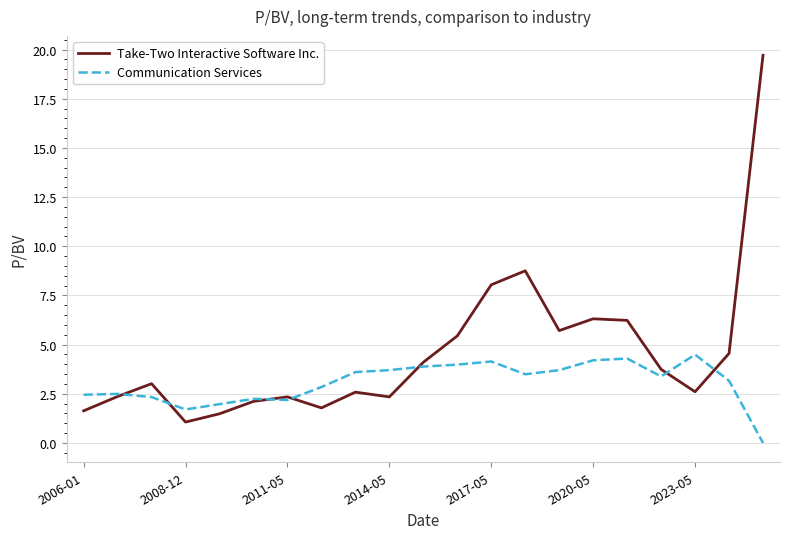

How many interior local peaks does the Take-Two Interactive Software Inc. series have?

5